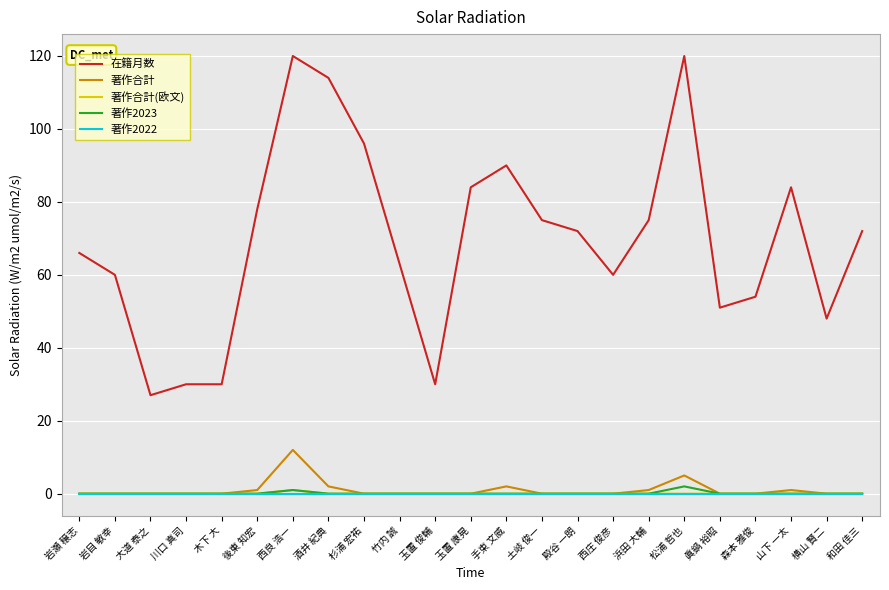

What position from the right is 殿谷 一朗?

9